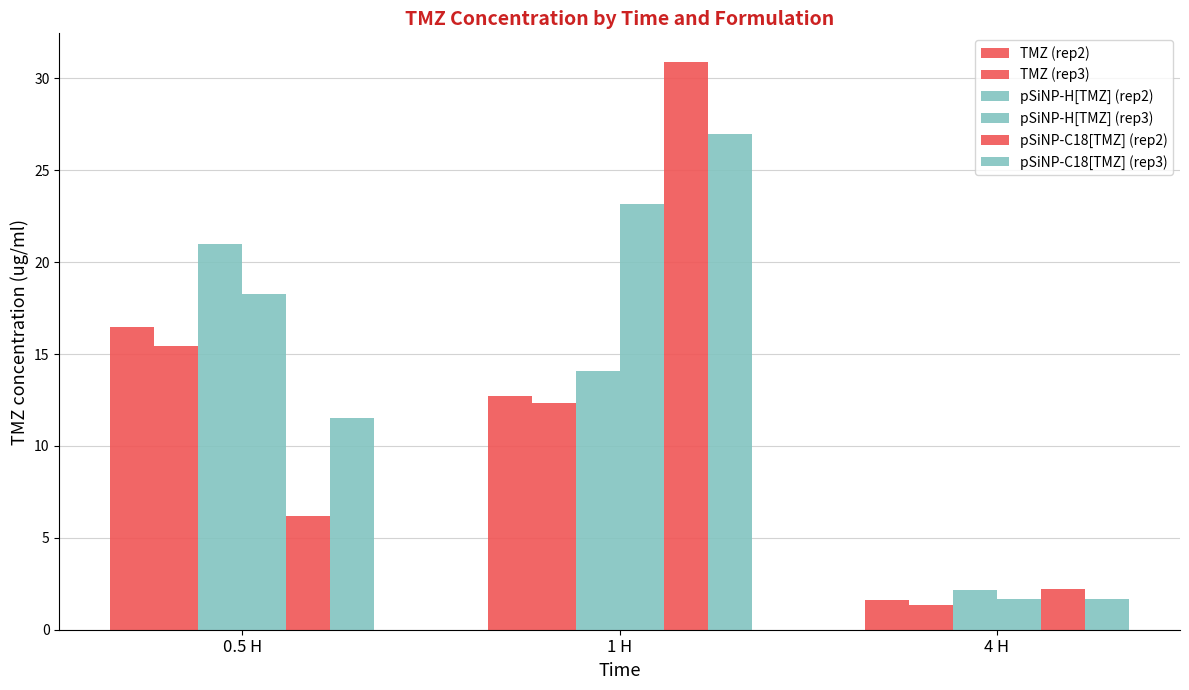

What is the label of the 3rd bar from the left?

4 H